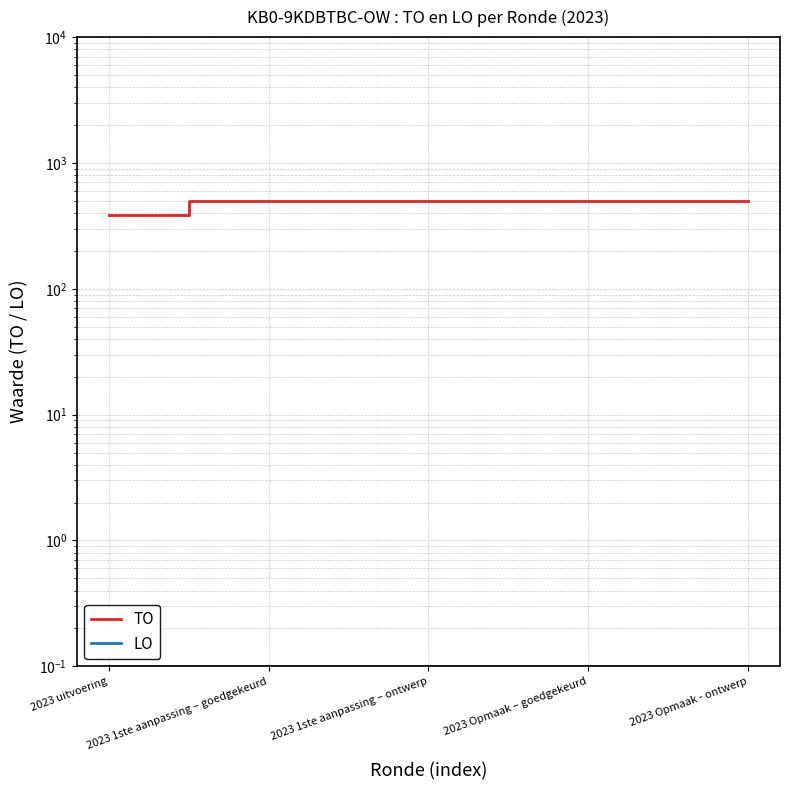

What is the approximate value of TO at 2023 Opmaak – goedgekeurd?

500.0